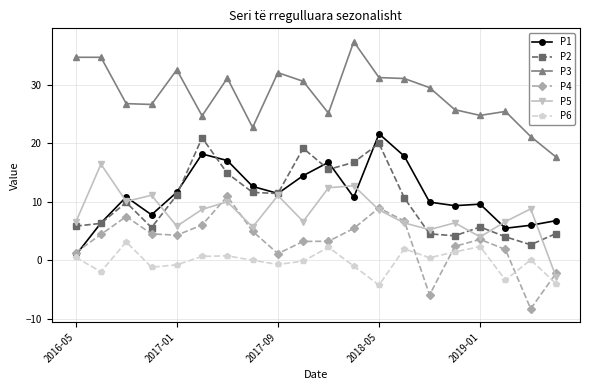

What is the minimum value for P5?

-2.8